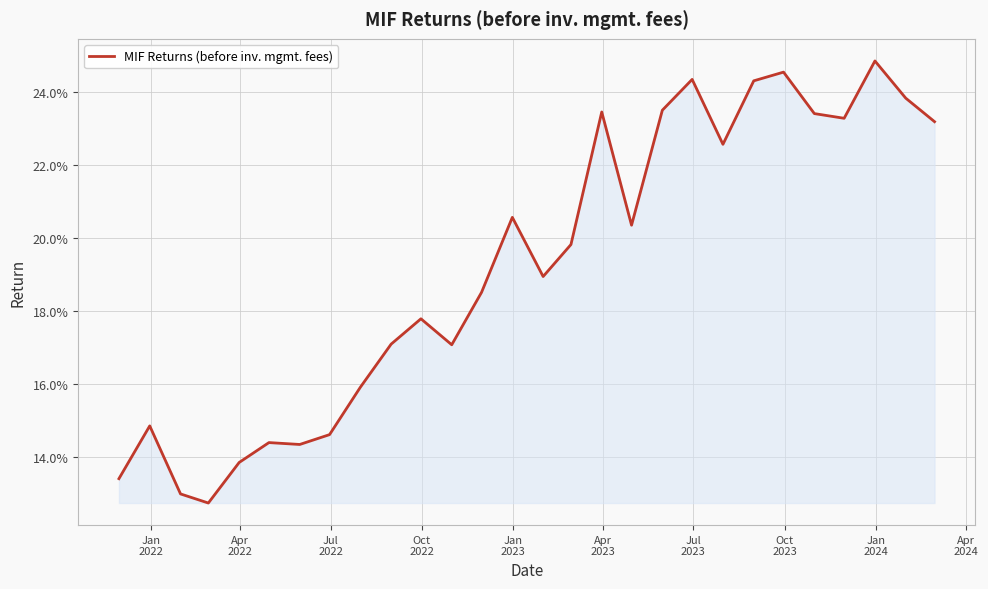

Count the values in the range 0 to 1.

28